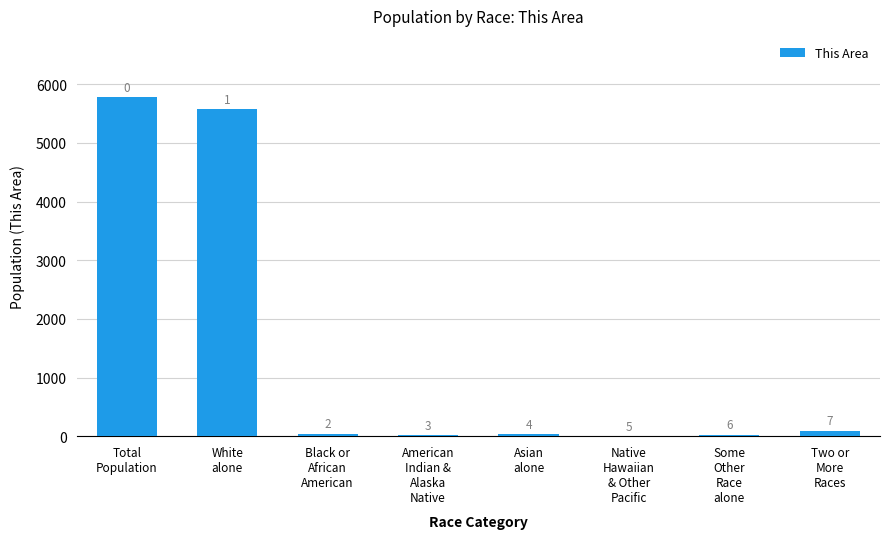

How many values are above zero?

7